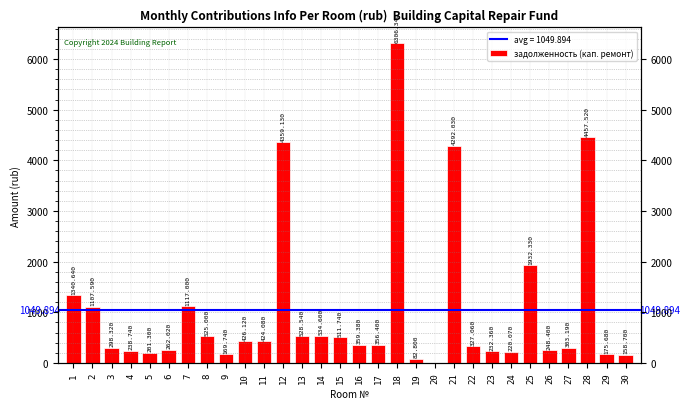

How many bars are there in total?

30